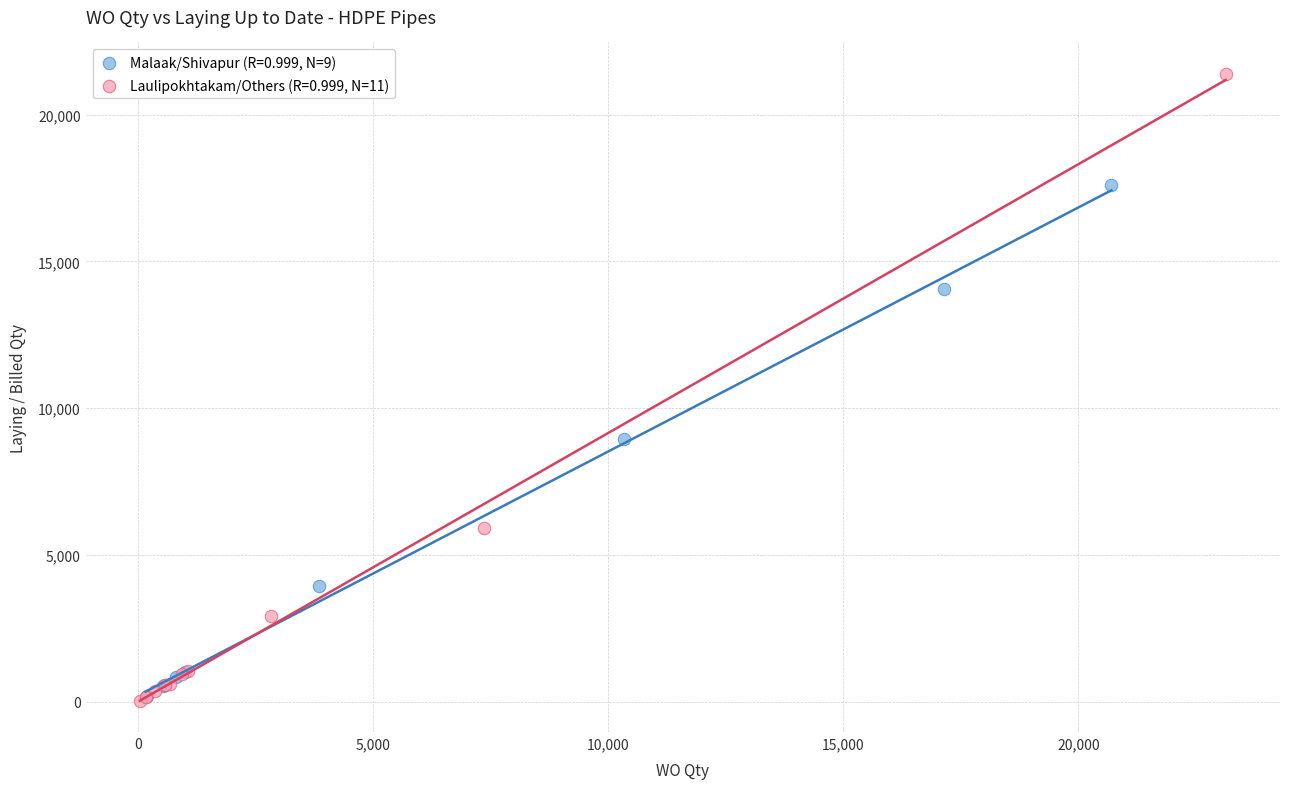

Which series has the largest Y range (max minus min)?

Laulipokhtakam/Others (R=0.999, N=11)